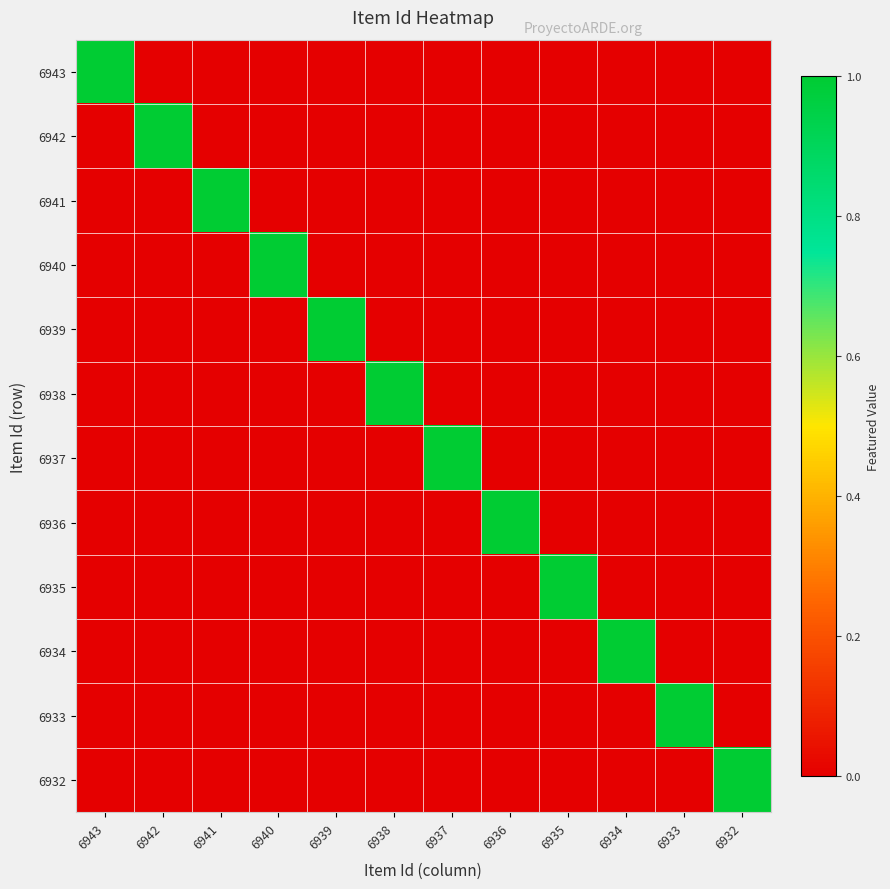

Which series changed the most between 6936 and 6932?

6936